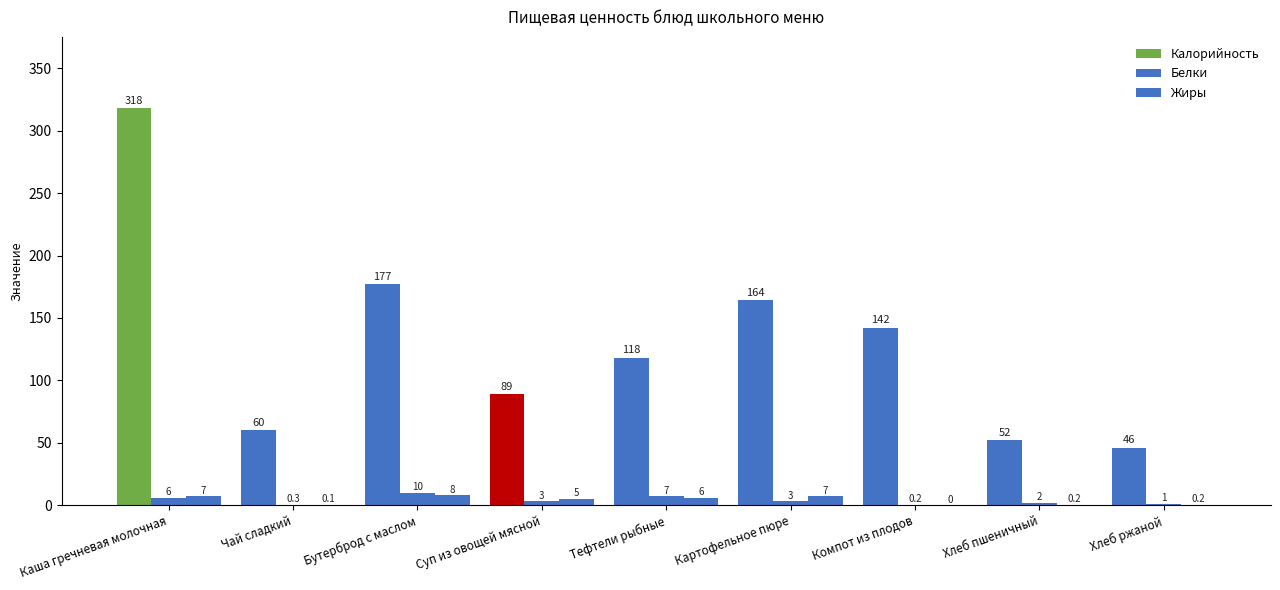

List the series in order of their peak value, lowest first.

Жиры, Белки, Калорийность